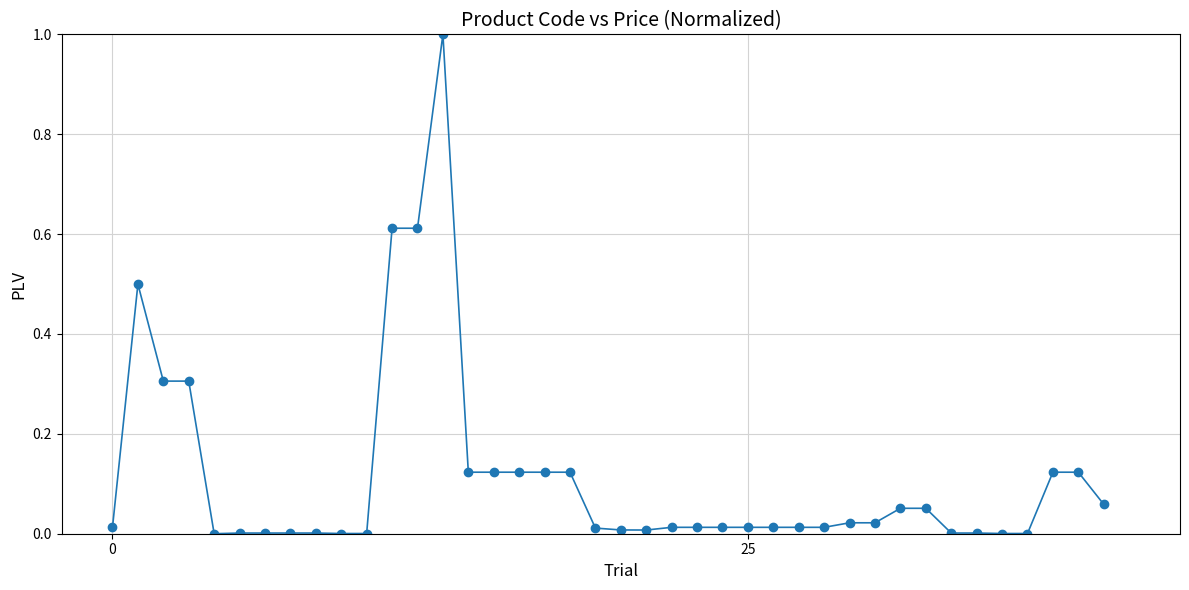

How many data points does each series have?

40